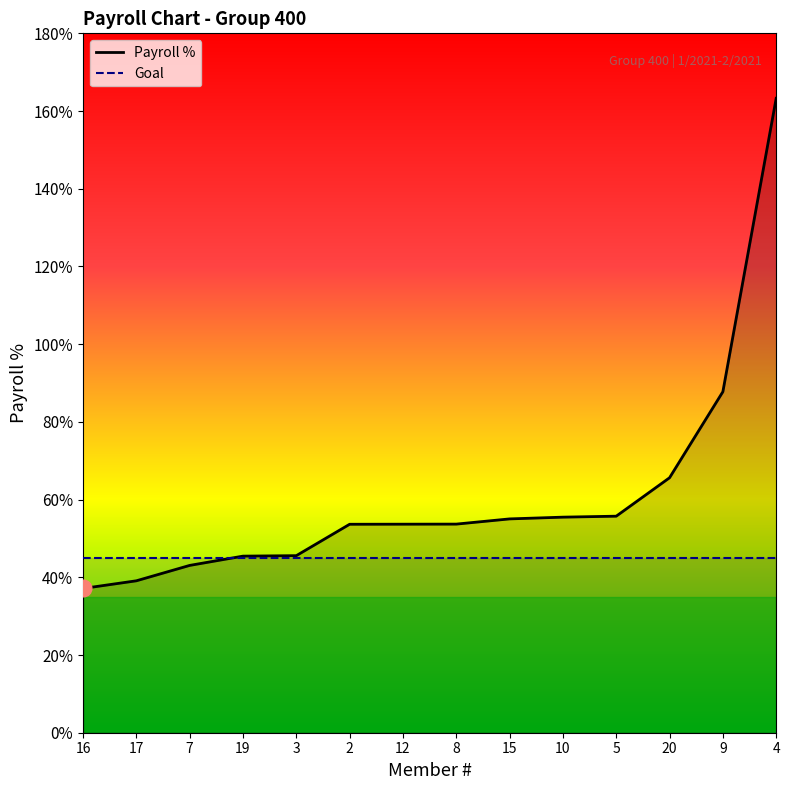

The value at 12 is 0.5. True or false?

True